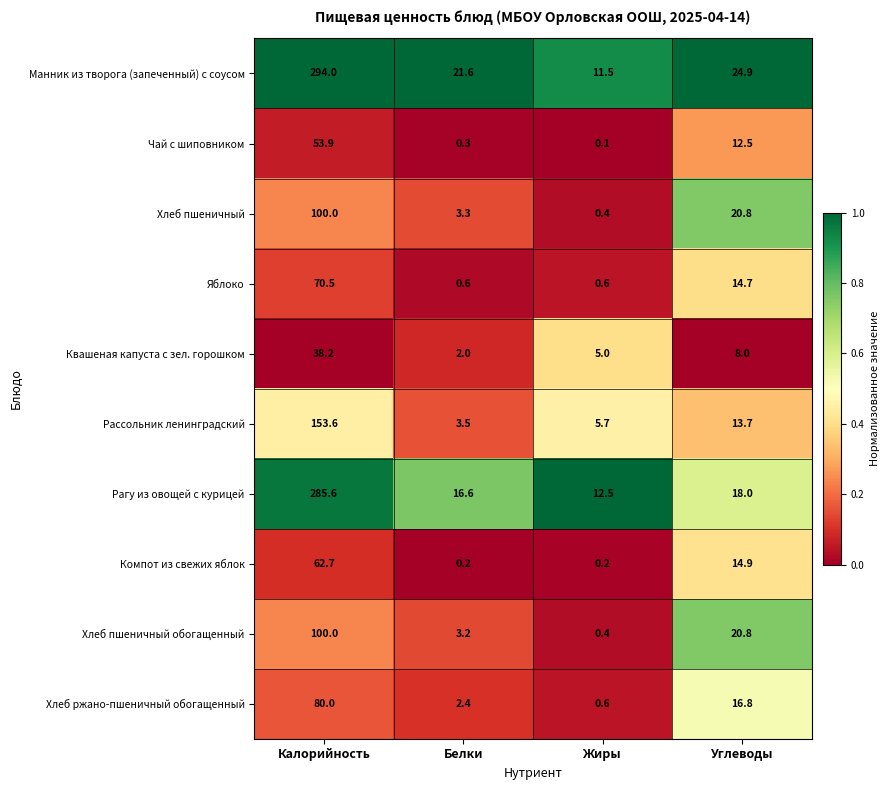

Is it true that Хлеб пшеничный equals 1.5 at Белки?

False